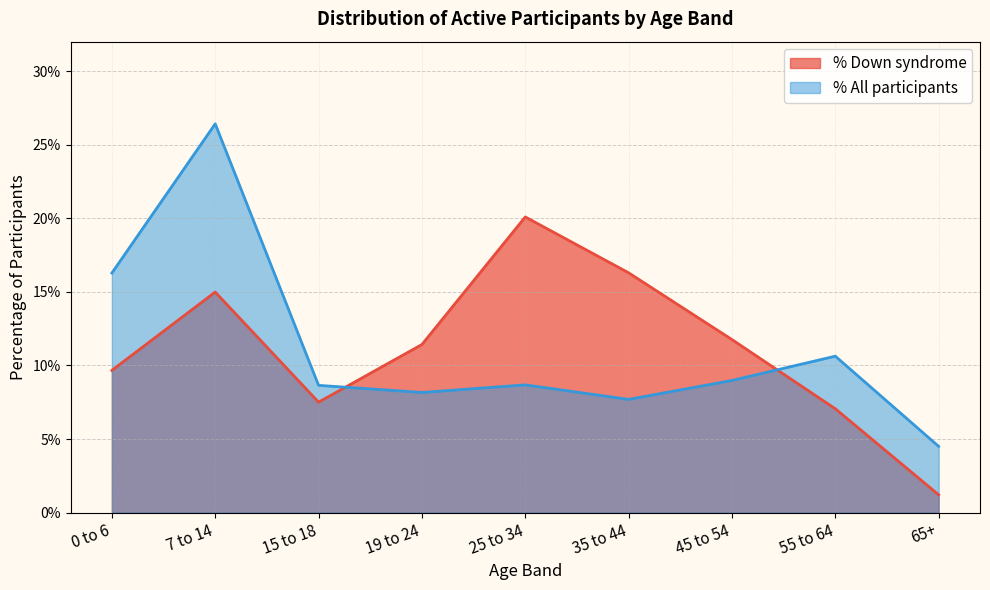

How many times do Down syndrome and All participants cross each other?

2